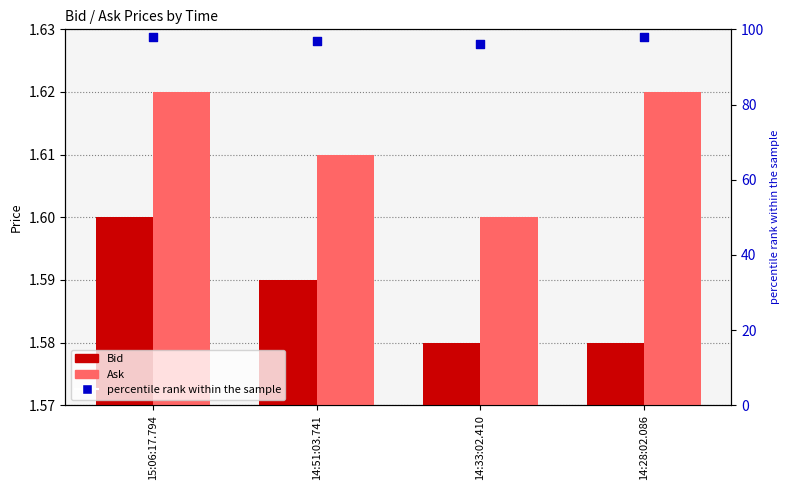

What is the total value across all series at 14:51:03.741?

100.2